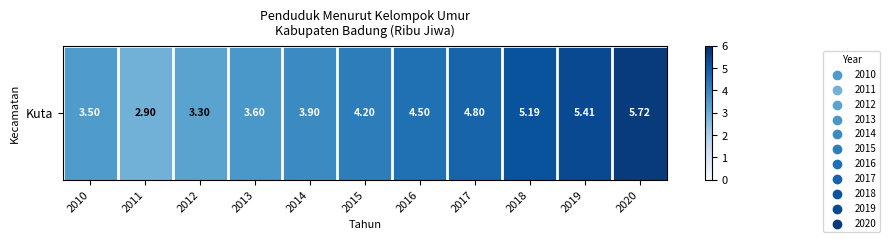

Reading left to right, what are all the values shown in this chart?

2010=3.5	2011=2.9	2012=3.3	2013=3.6	2014=3.9	2015=4.2	2016=4.5	2017=4.8	2018=5.2	2019=5.4	2020=5.7